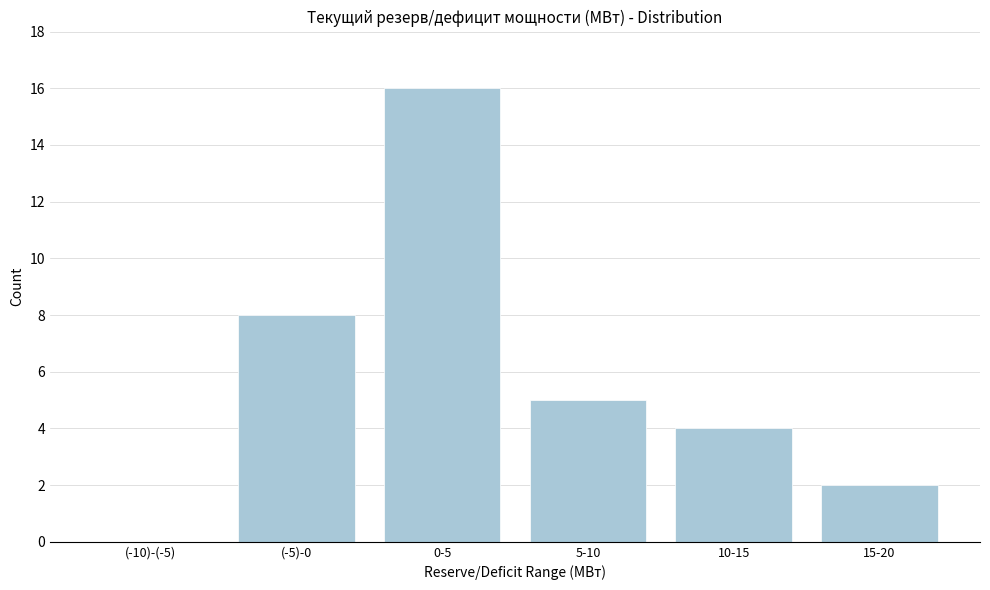

Reading left to right, what are all the values shown in this chart?

(-10)-(-5)=0	(-5)-0=8	0-5=16	5-10=5	10-15=4	15-20=2